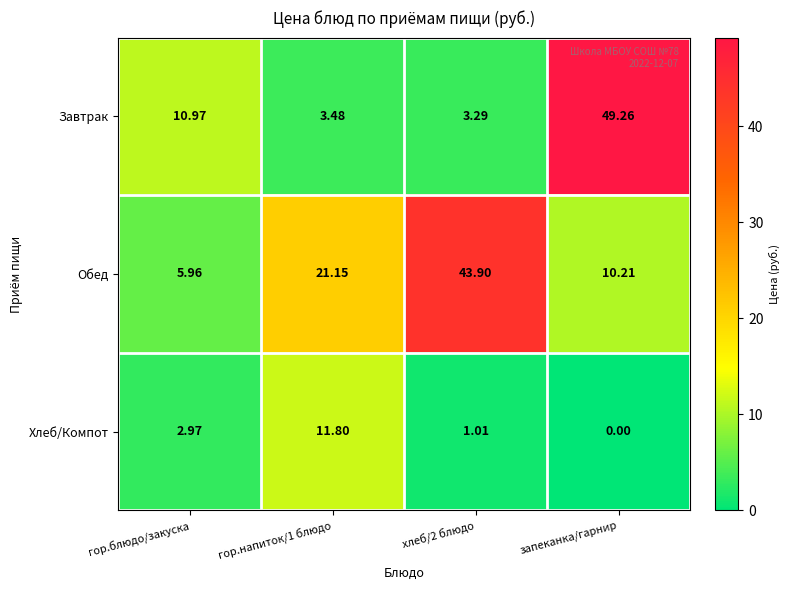

Which label corresponds to the smallest value in the chart?

запеканка/гарнир